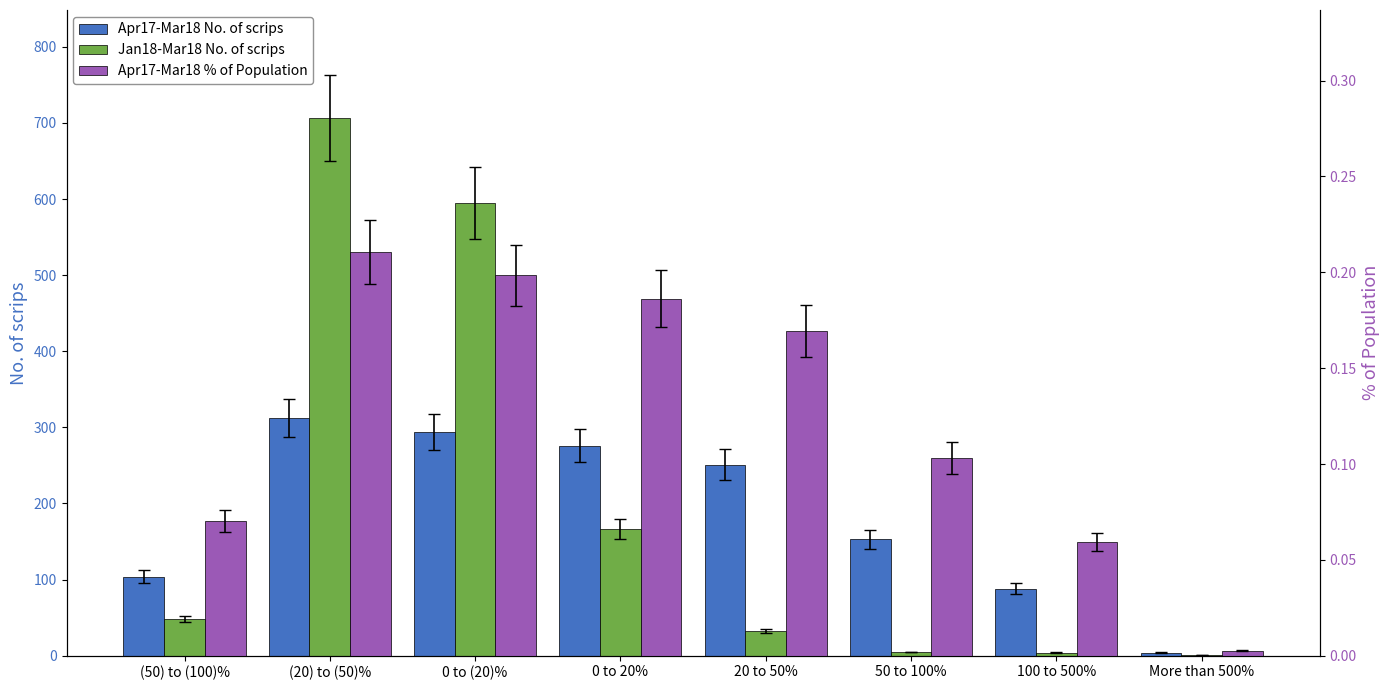

Which label corresponds to the largest value in the chart?

(20) to (50)%